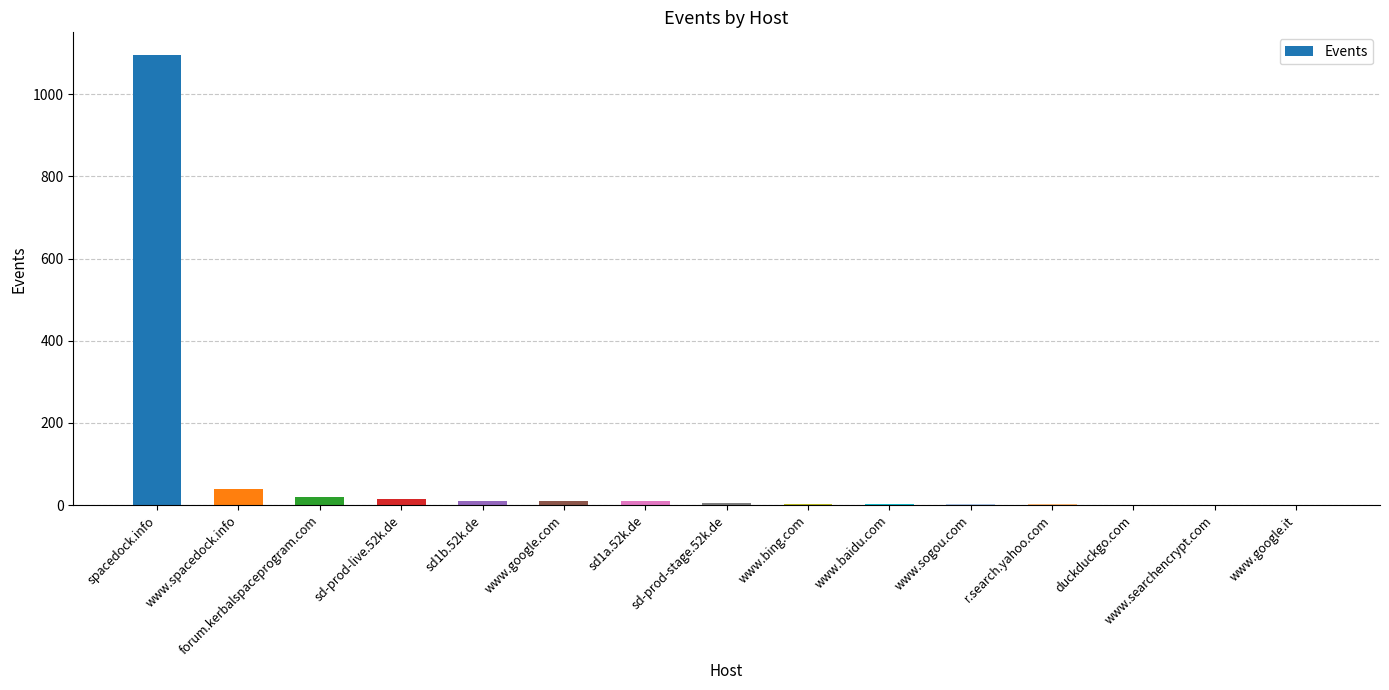

Is it true that the value at www.spacedock.info is 39?

True